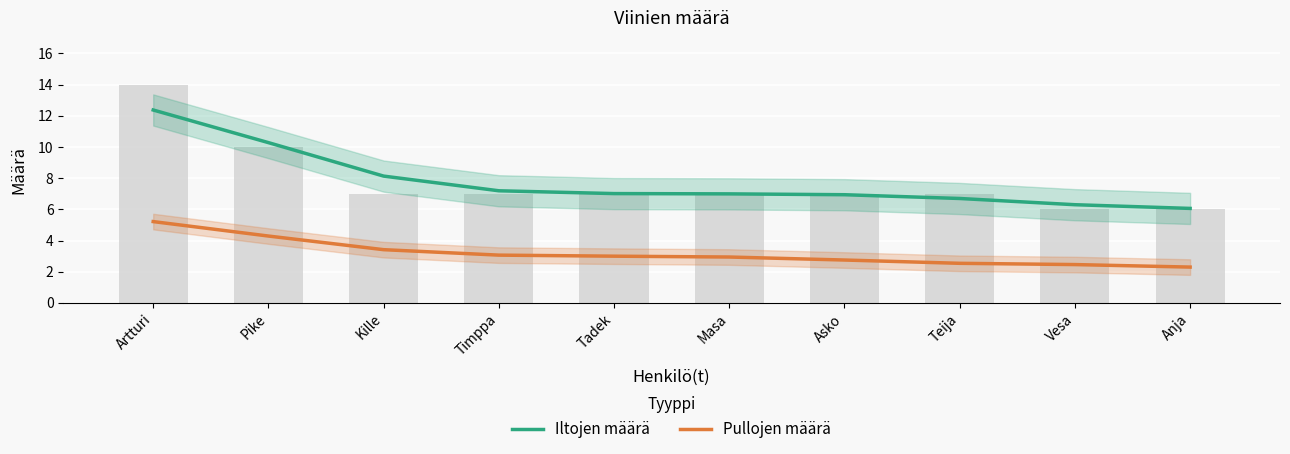

Reading left to right, extract all data points from this chart.

Iltojen määrä: Artturi=12.4	Pike=10.3	Kille=8.1	Timppa=7.2	Tadek=7.0	Masa=7.0	Asko=6.9	Teija=6.7	Vesa=6.3	Anja=6.1
Pullojen määrä: Artturi=5.2	Pike=4.3	Kille=3.4	Timppa=3.1	Tadek=3.0	Masa=2.9	Asko=2.8	Teija=2.5	Vesa=2.5	Anja=2.3